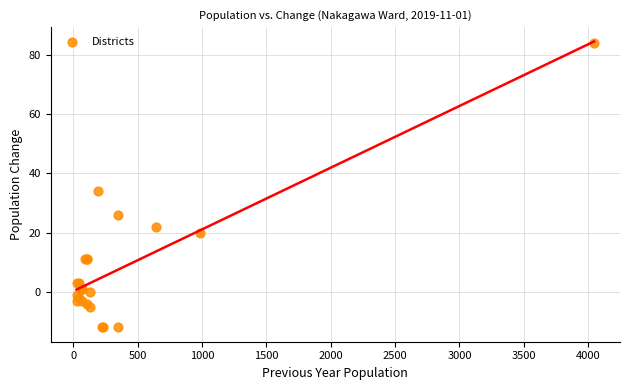

What Y value in the scatter plot is closest to 36?

34